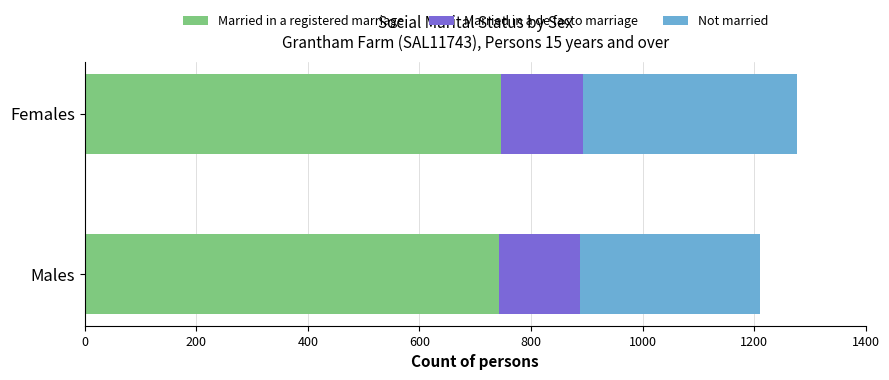

The Married in a registered marriage series shows 150 at Females. True or false?

False